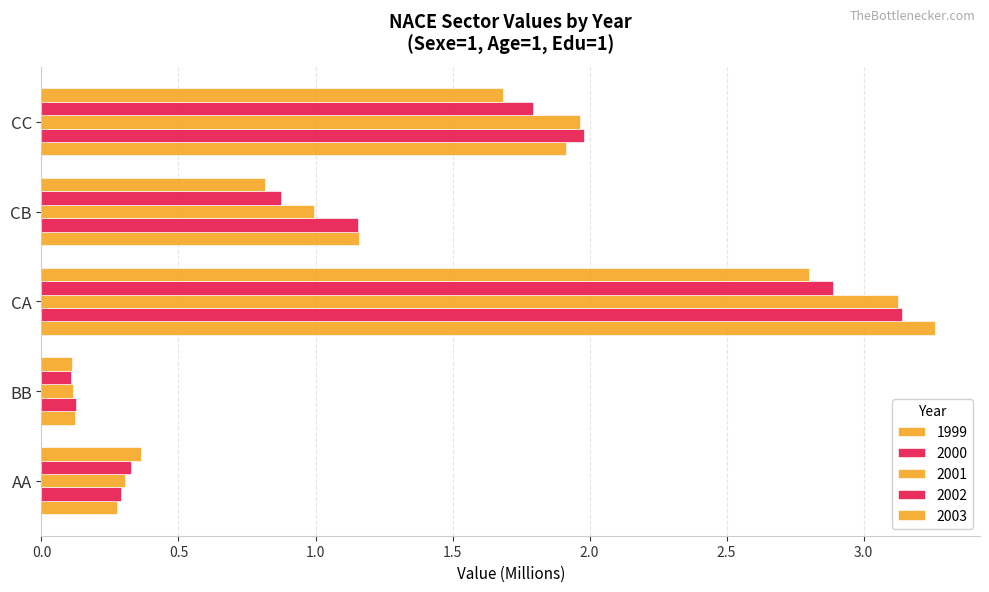

What is the difference between the maximum and minimum values in the 2003 series?

2.7